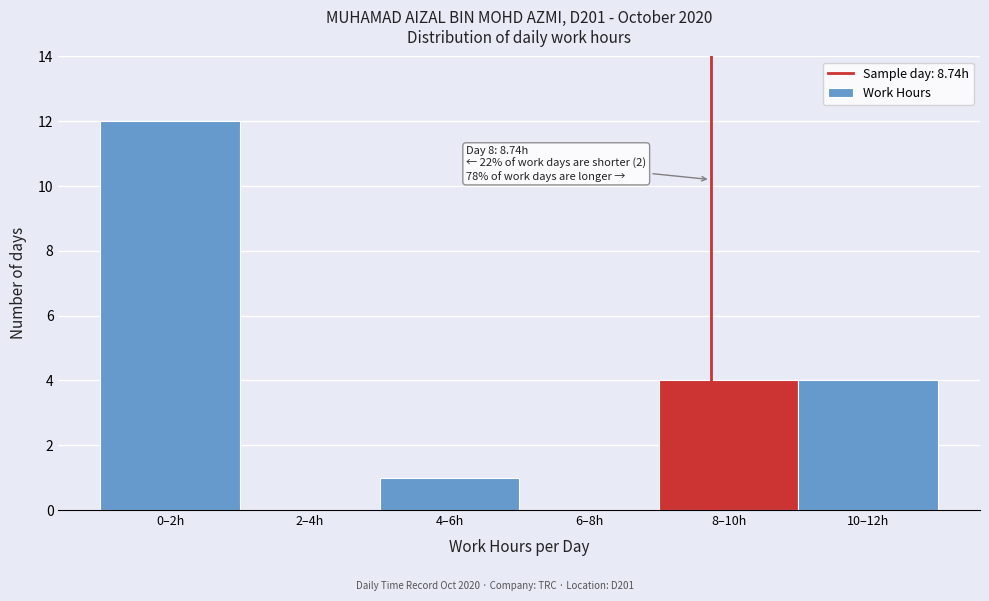

Reading left to right, transcribe all the data shown in this chart.

0–2h=12	2–4h=0	4–6h=1	6–8h=0	8–10h=4	10–12h=4